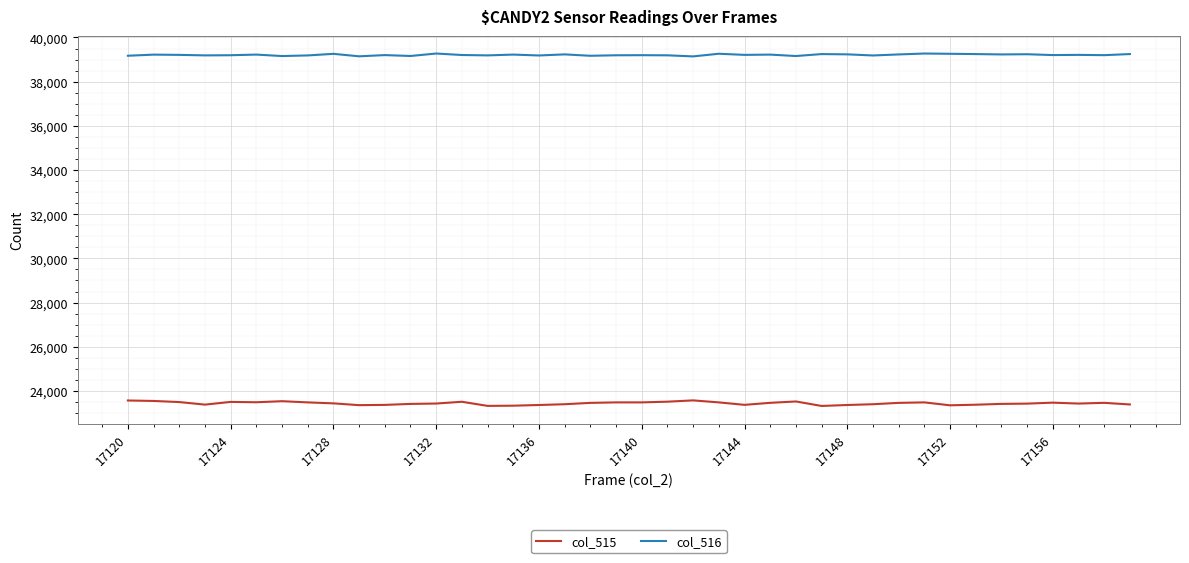

Rank the series by their average value, from lowest to highest.

col_515, col_516